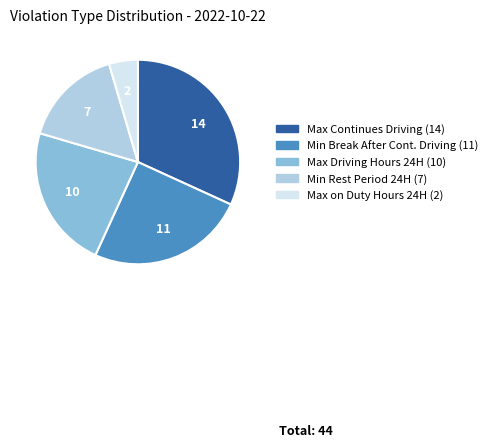

Is there a majority slice in this chart?

No